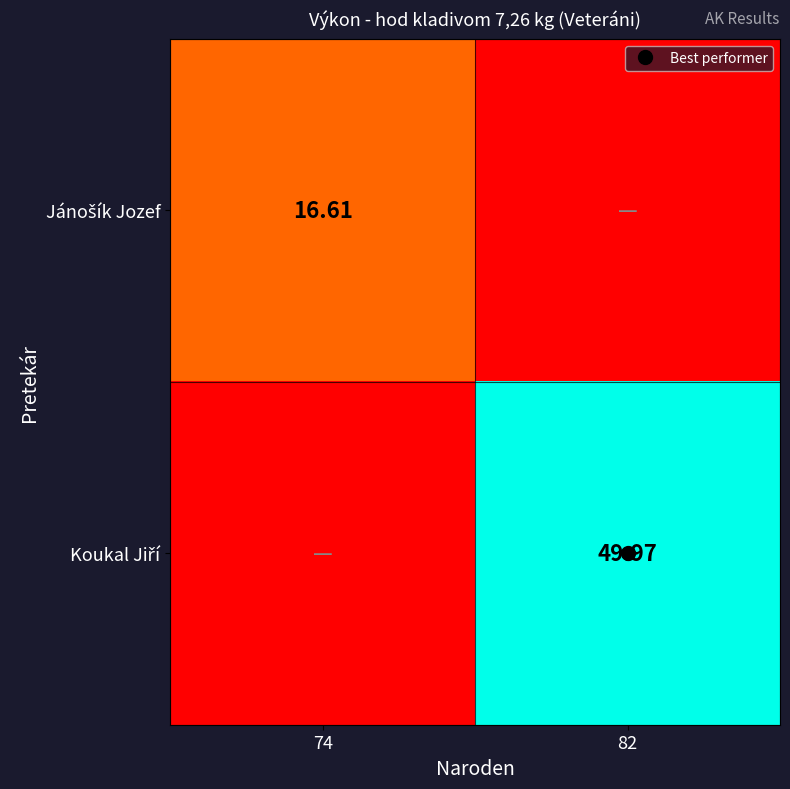

Which series changed the most between 74 and 82?

Koukal Jiří